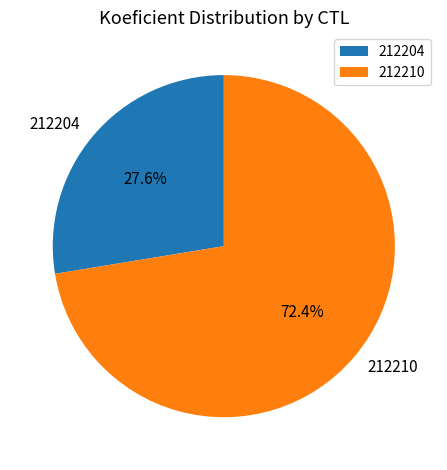

Combined, do 212210 and 212204 account for over 50%?

Yes